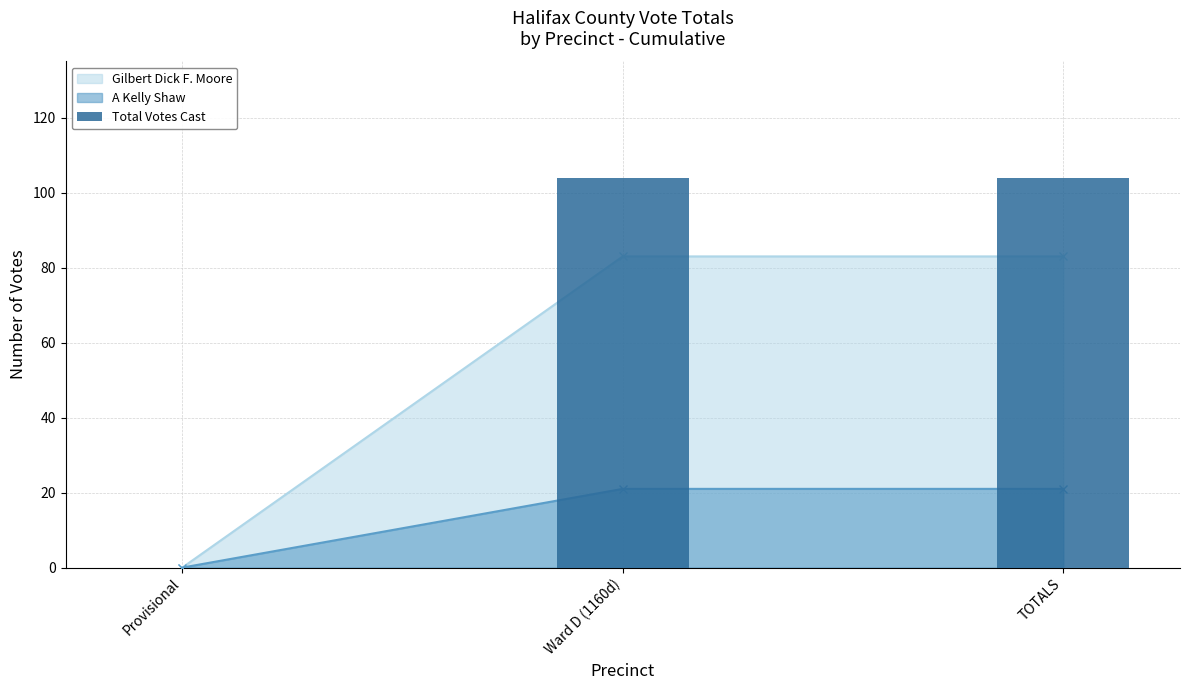

Does the chart contain any negative values?

No